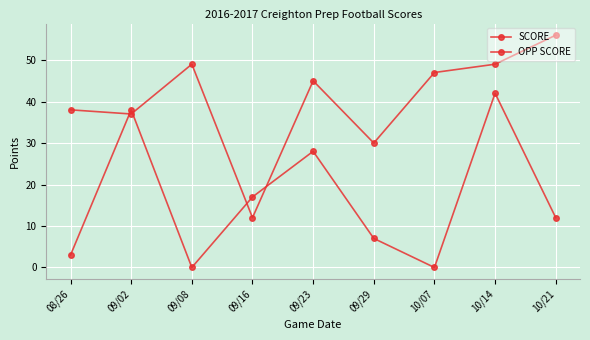

True or false: SCORE has a value of 45 at 09/29.

False